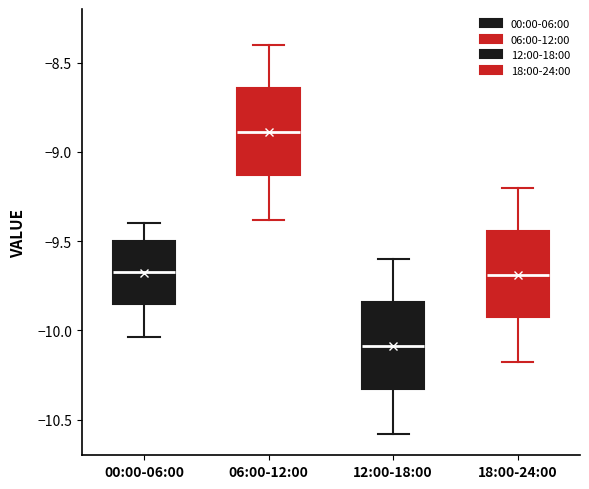

Reading left to right, transcribe this box plot: for each box, give where its median line is, the range the box spans, and where its two whiskers end, as read against the y-axis. The values are not printed on the chart, so give them approximately, as read against the axis.

00:00-06:00: median -9.65, box -9.85 to -9.50, whiskers -10.05 to -9.40
06:00-12:00: median -8.90, box -9.15 to -8.65, whiskers -9.40 to -8.40
12:00-18:00: median -10.10, box -10.35 to -9.85, whiskers -10.60 to -9.60
18:00-24:00: median -9.70, box -9.95 to -9.45, whiskers -10.20 to -9.20